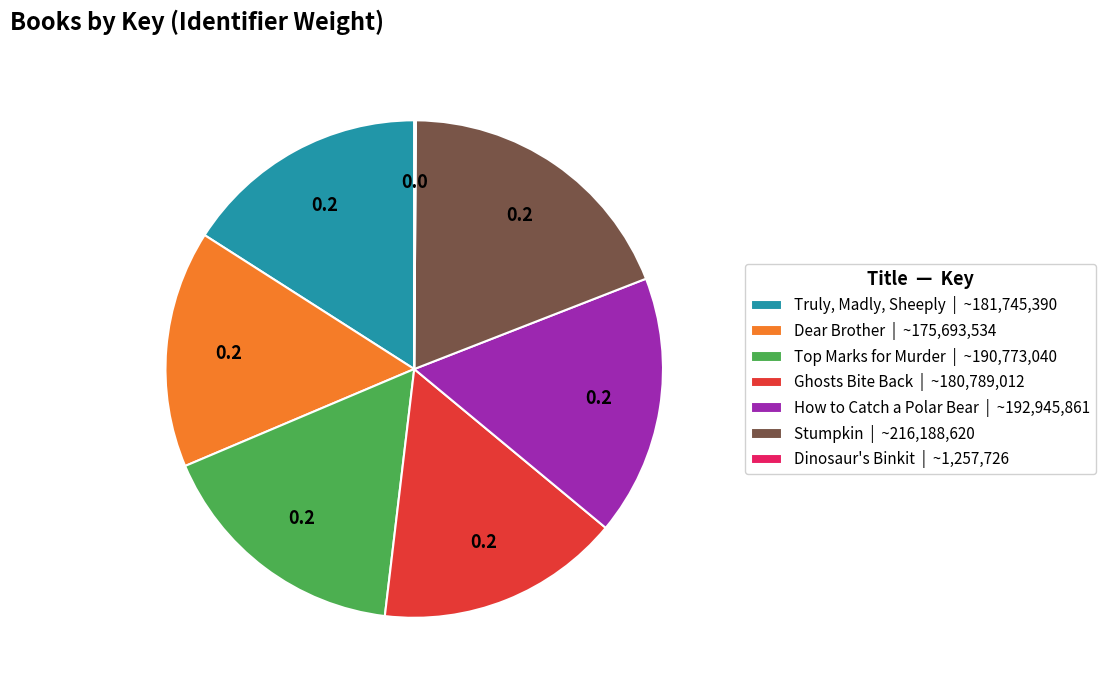

Does any single category account for the majority?

No